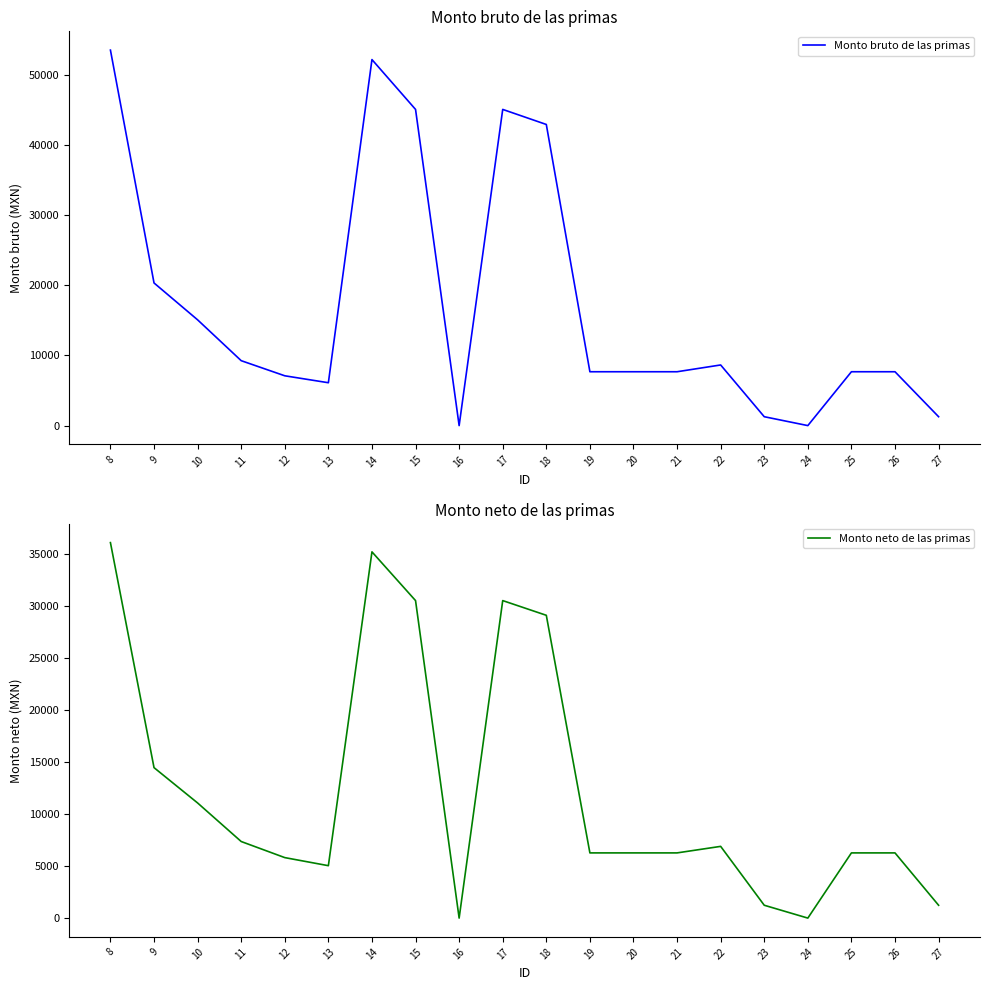

At which category does the chart reach its peak across all series?

8